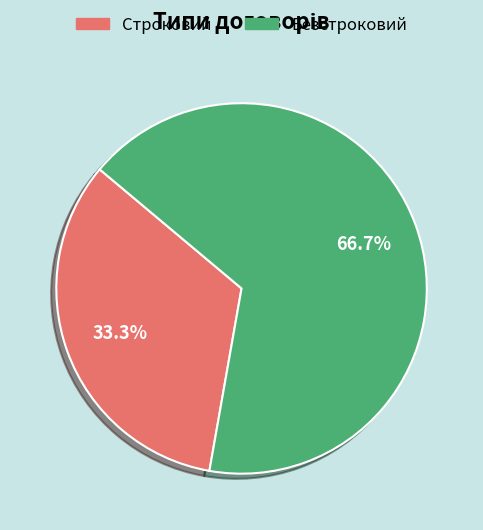

What is the smallest slice in the pie chart?

Строковий